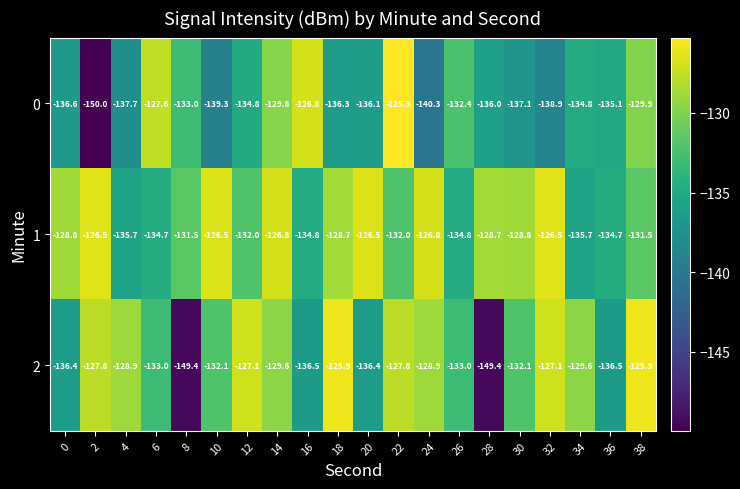

The 2 series shows -125.9 at 18. True or false?

True